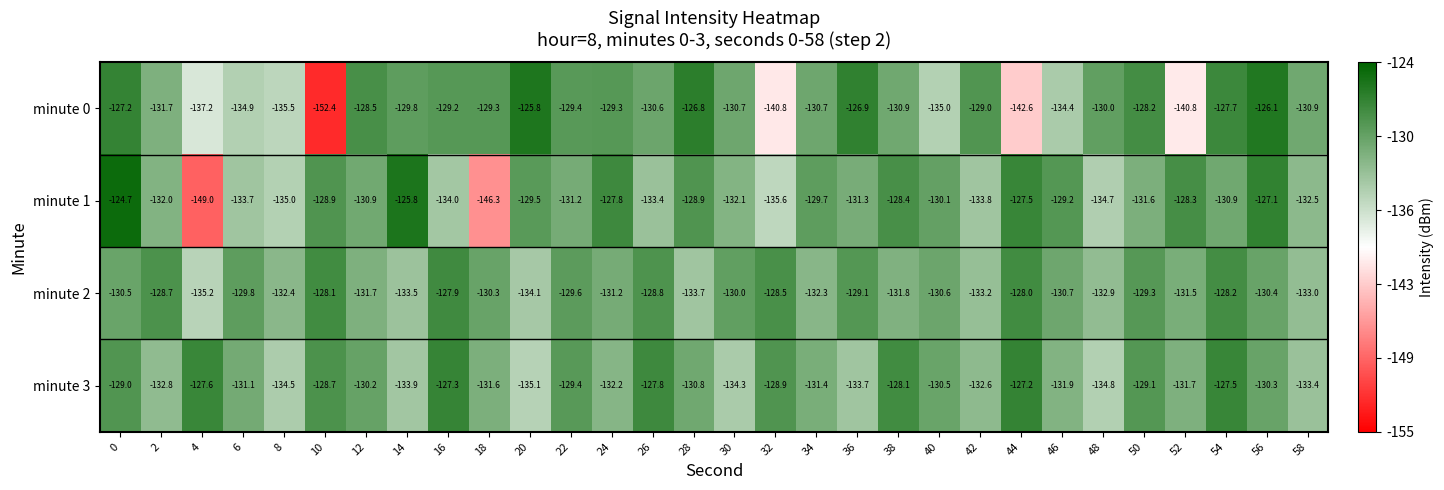

What is the average value of the minute 3 series?

-130.9